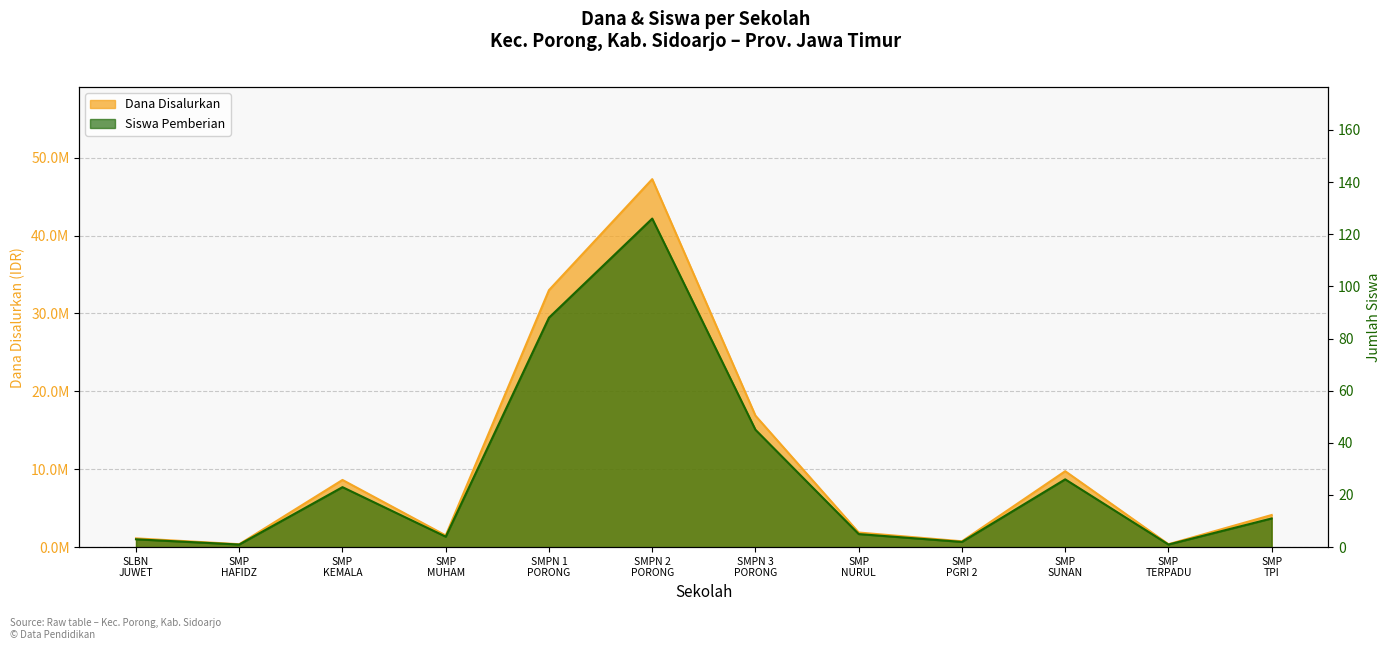

At how many categories does at least one series exceed 37460476?

1